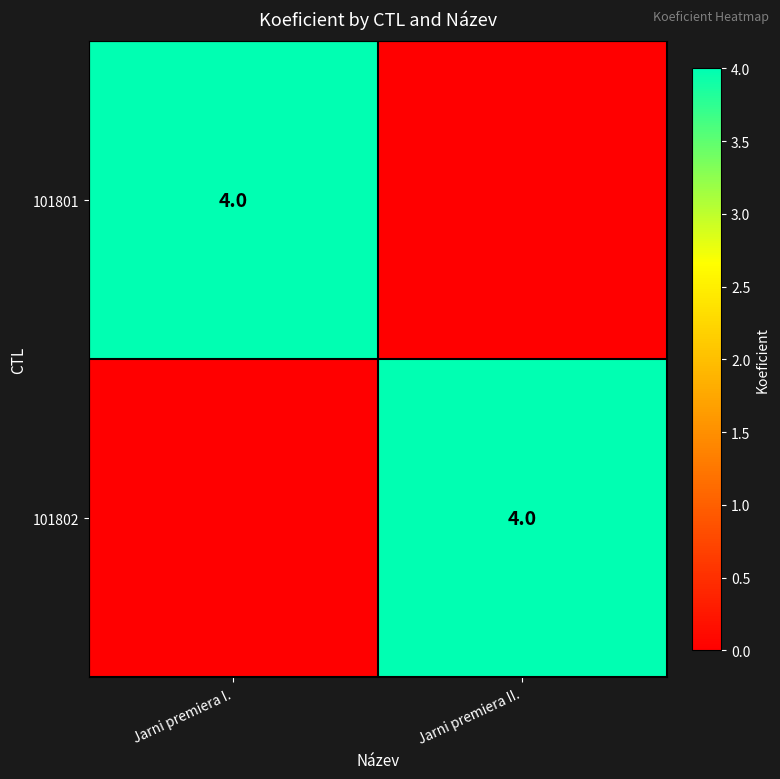

At which category is the sum across all series the highest?

Jarni premiera I.